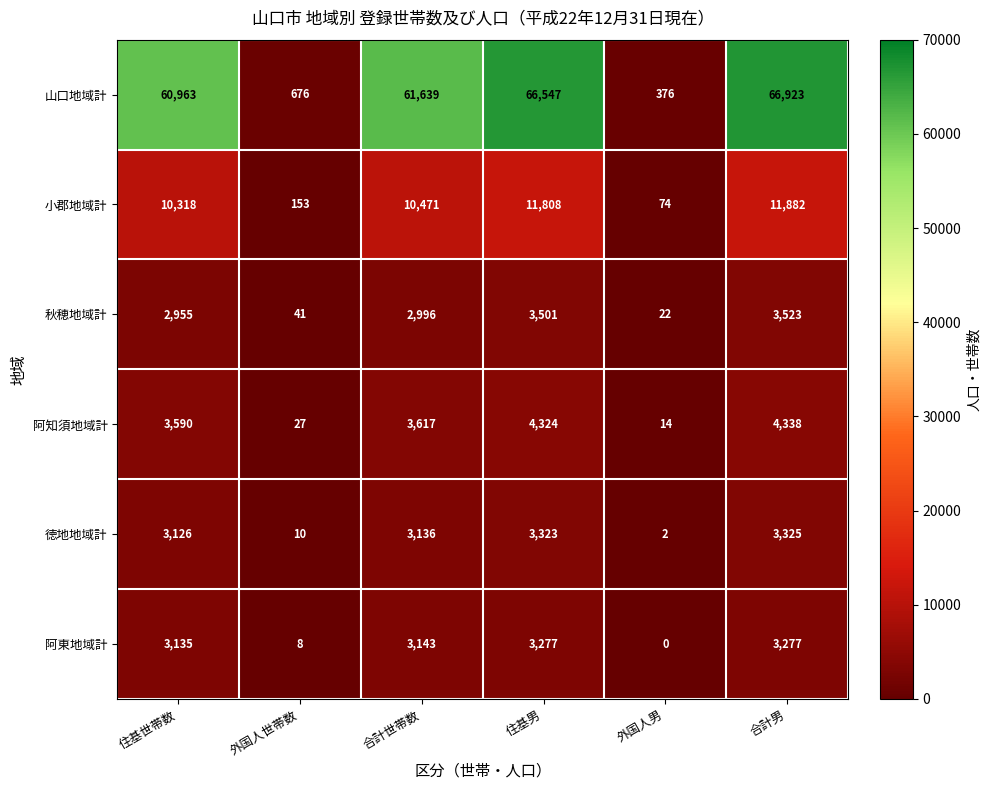

What is the difference between the maximum and minimum values in the 秋穂地域計 series?

3501